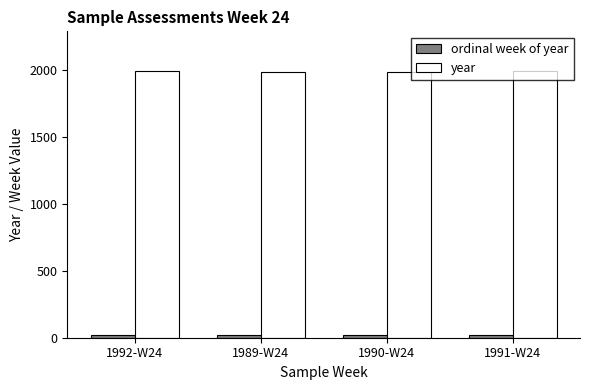

Which series has the largest range (max minus min)?

year